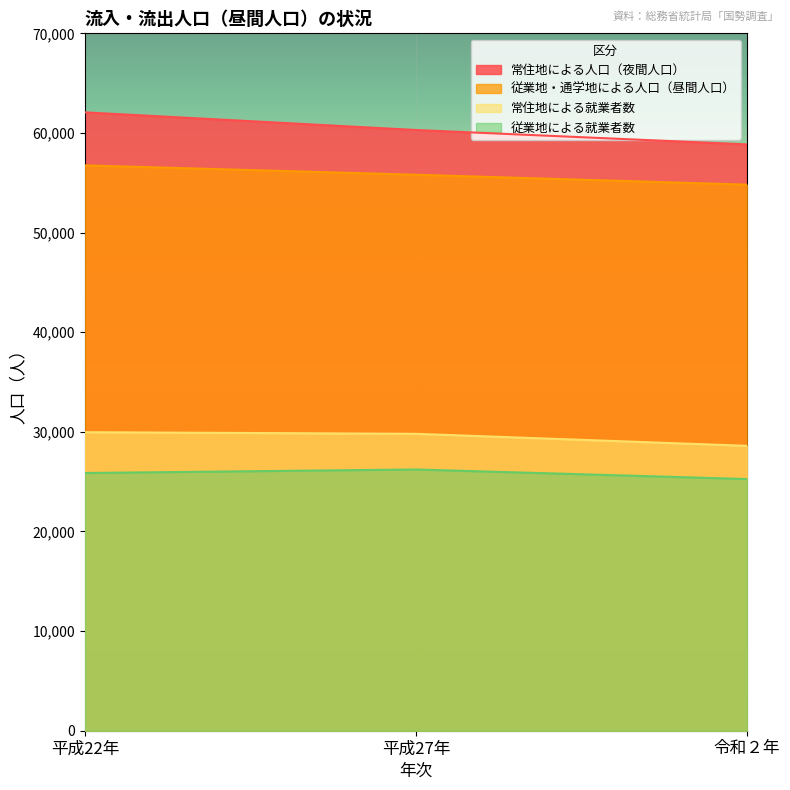

What is the difference between the second highest and minimum values in the 従業地による就業者数 series?

605